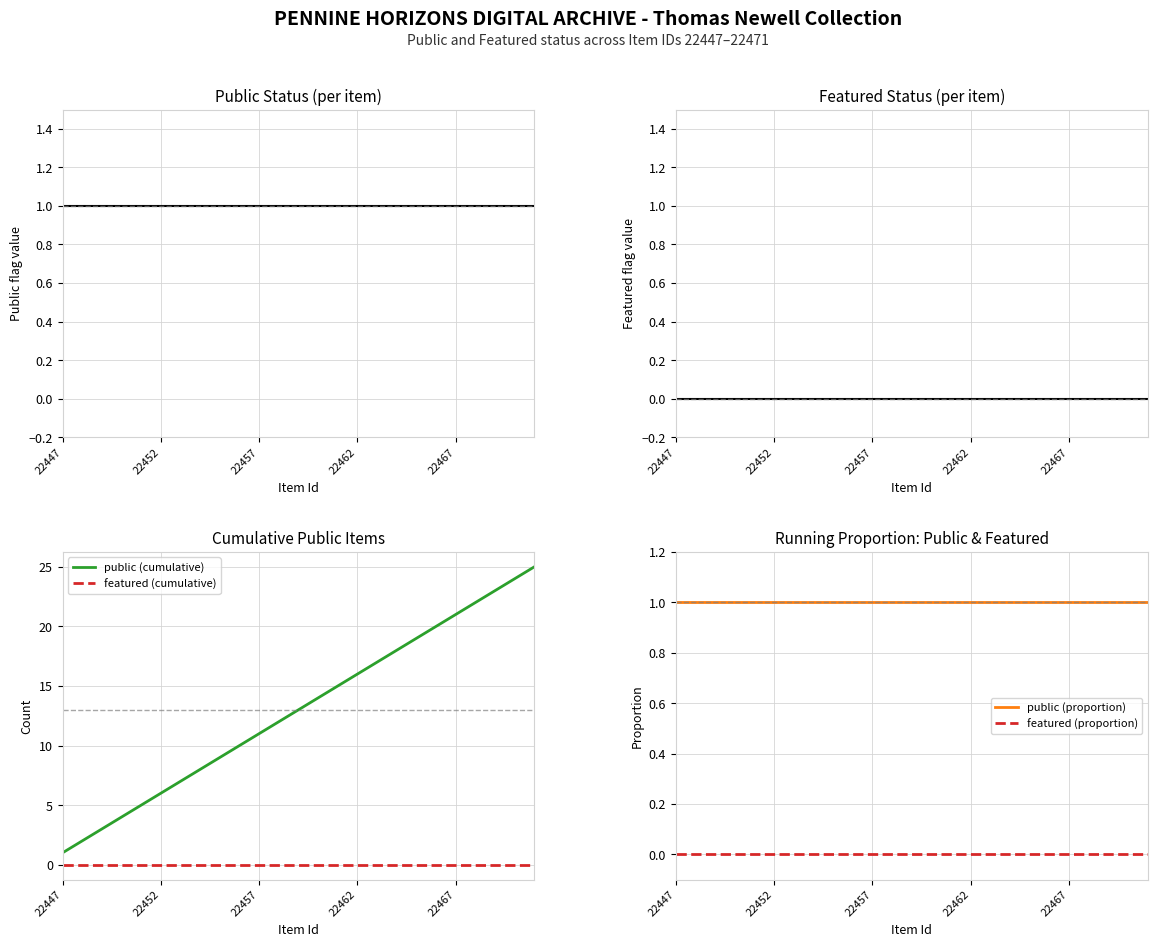

Count the number of categories in the chart.

25